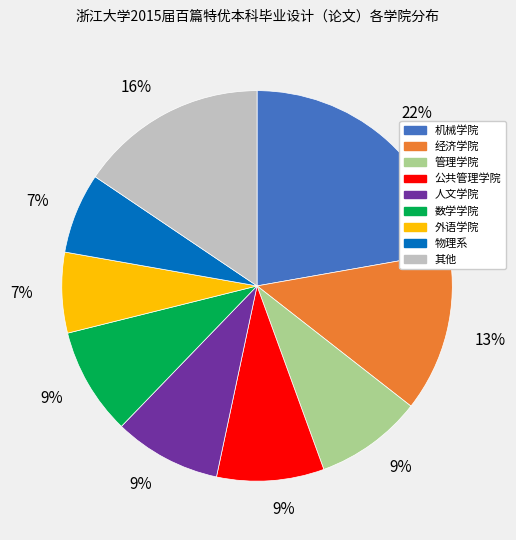

Does any single category account for the majority?

No